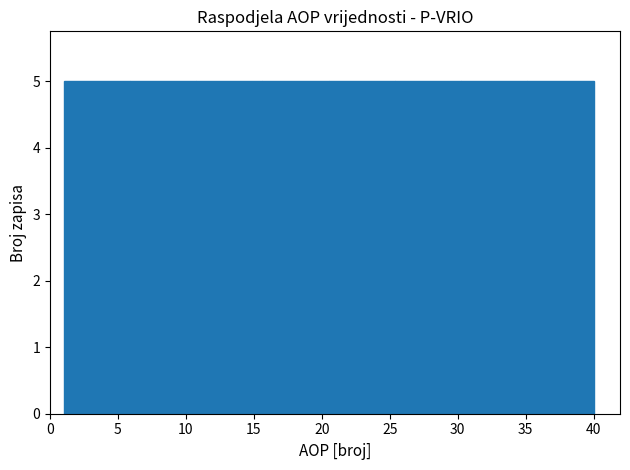

Reading left to right, list every bar in this chart as the range it spans on the x-axis followed by its height. Neither the bar edges nor the heights are printed on the chart, so give them approximately, as read against the axes.

1.0 to 6.0: 5
6.0 to 11.0: 5
11.0 to 15.5: 5
15.5 to 20.5: 5
20.5 to 25.5: 5
25.5 to 30.5: 5
30.5 to 35.0: 5
35.0 to 40.0: 5